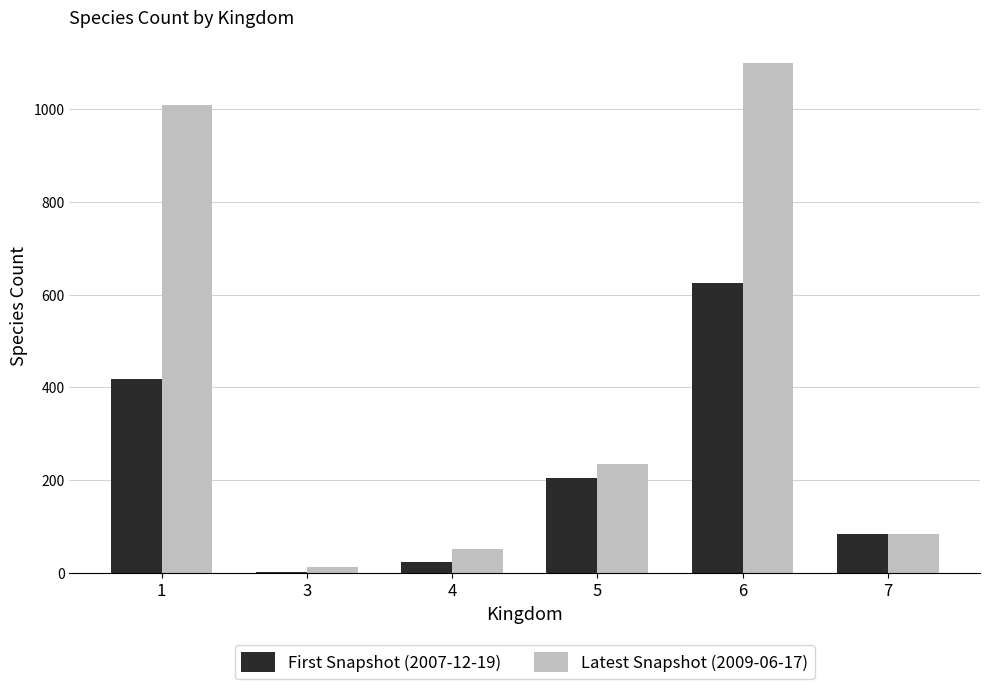

Reading left to right, list all the values displayed in this chart.

First Snapshot (2007-12-19): 417	2	24	205	624	83
Latest Snapshot (2009-06-17): 1008	12	52	235	1100	83